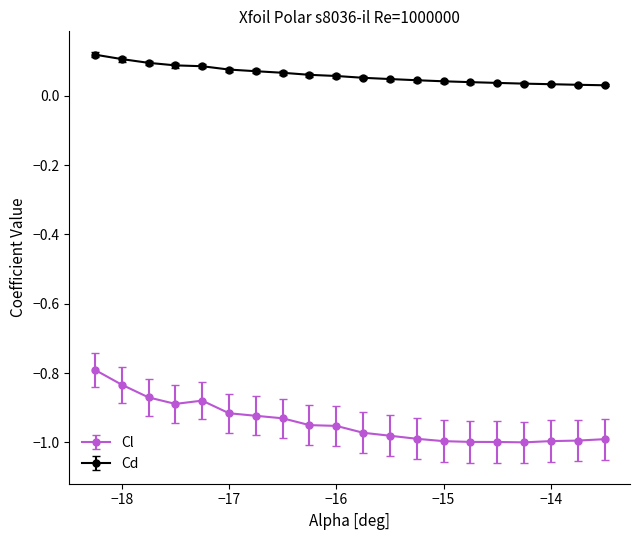

True or false: Cl and Cd cross at least once.

False